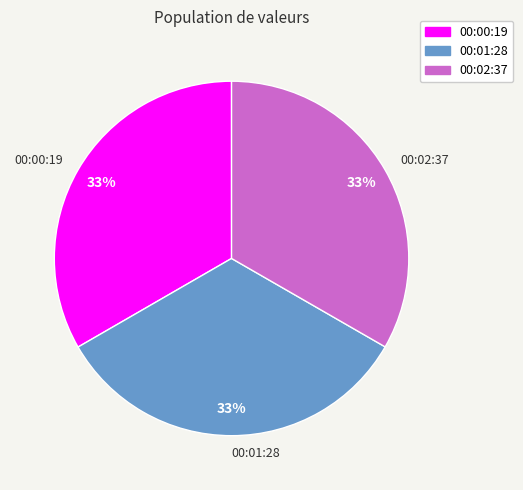

To the nearest percent, what portion does 00:01:28 represent?

33%